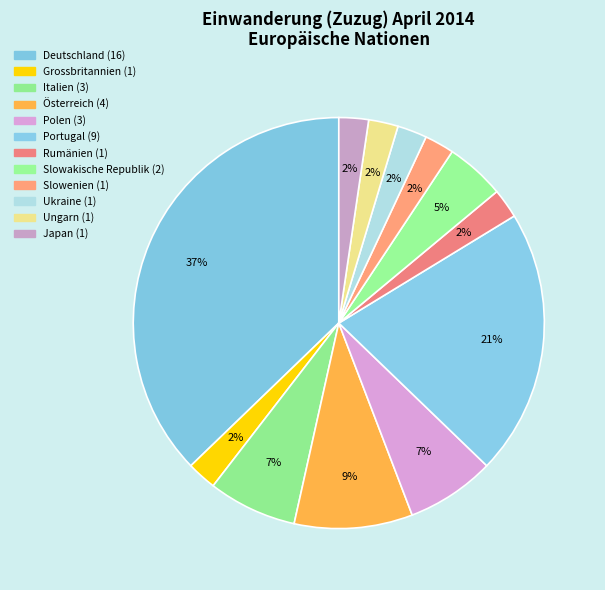

To the nearest percent, what is the difference between the Polen and Grossbritannien slice percentages?

5%